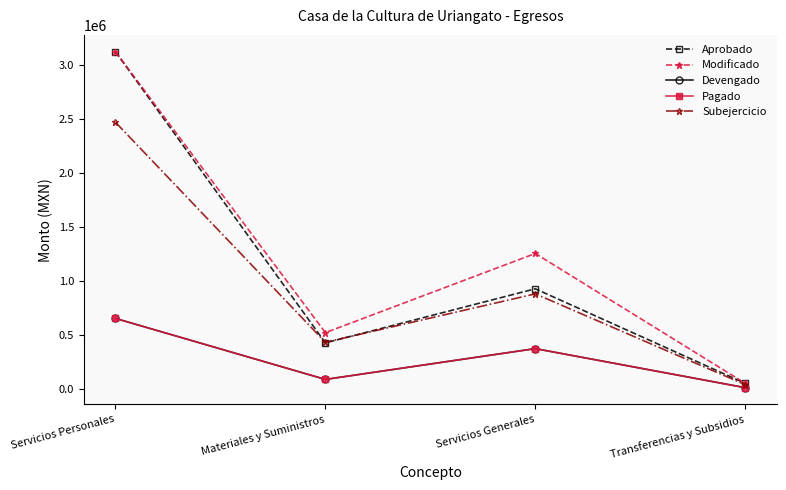

How many lines are shown in the chart?

5